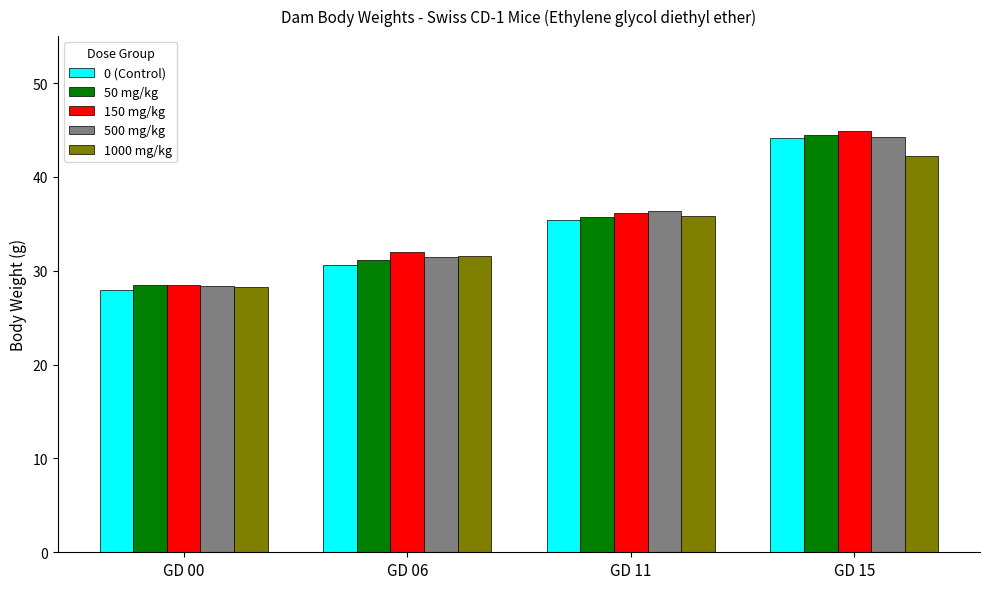

What are all the series names shown in the legend?

0 (Control), 50 mg/kg, 150 mg/kg, 500 mg/kg, 1000 mg/kg